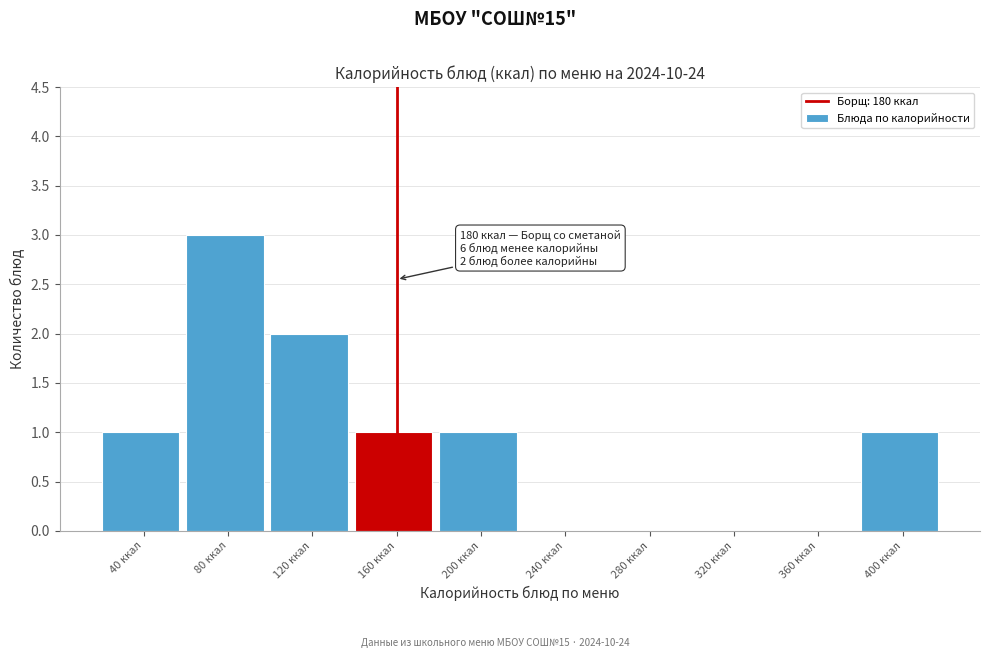

Reading left to right, extract all data points from this chart.

40 ккал=1	80 ккал=3	120 ккал=2	160 ккал=1	200 ккал=1	240 ккал=0	280 ккал=0	320 ккал=0	360 ккал=0	400 ккал=1